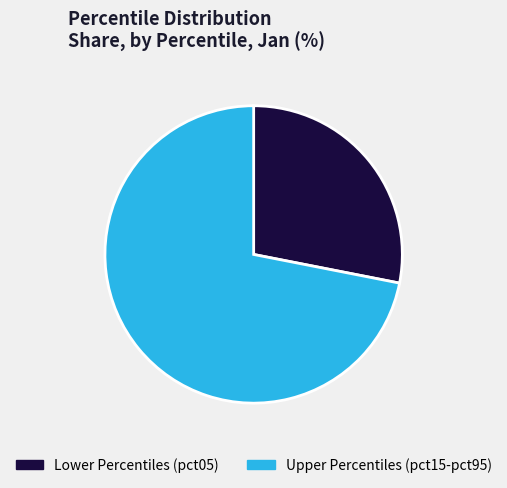

What is the ratio of the value at Lower Percentiles (pct05) to the value at Upper Percentiles (pct15-pct95)?

0.4